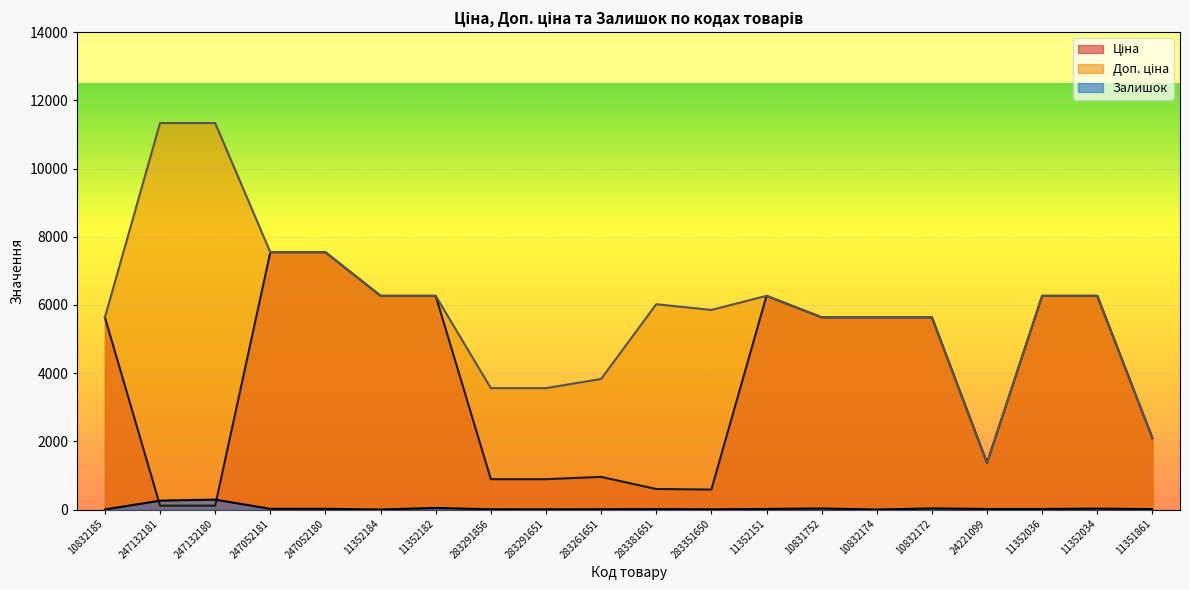

At which label does Залишок first exceed 16?

247132181